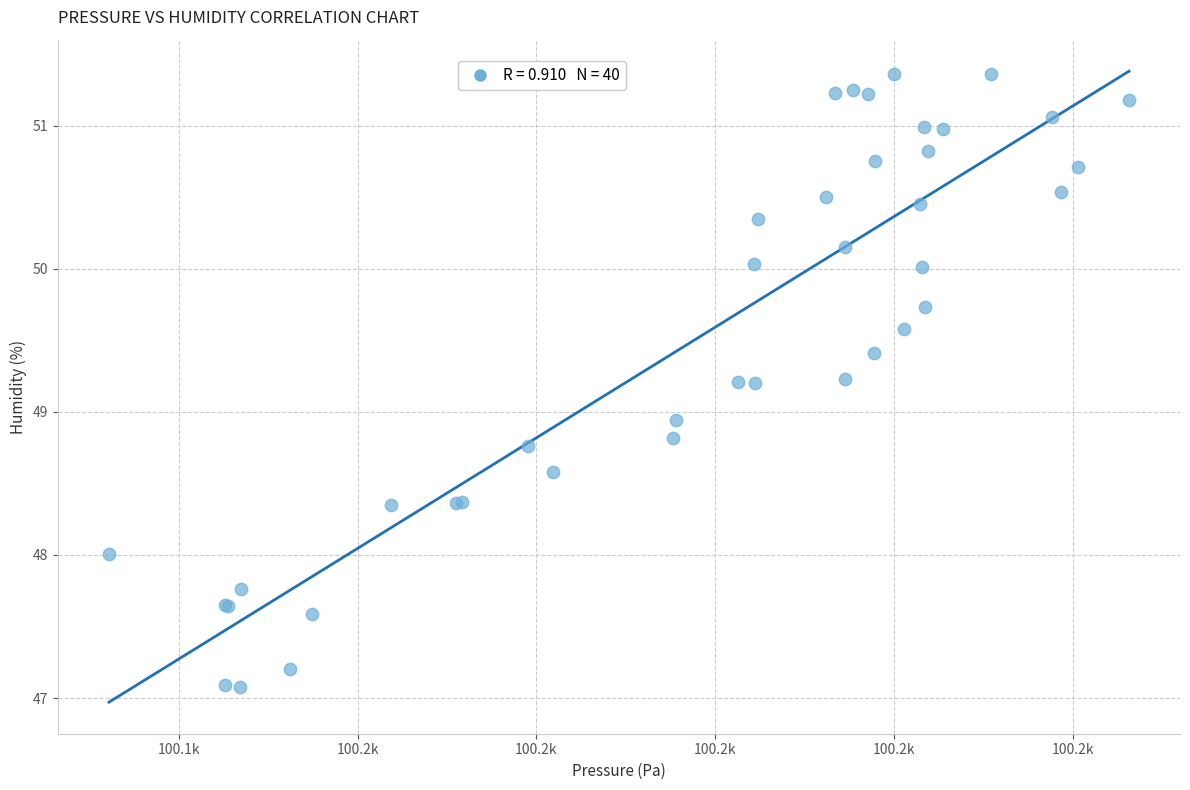

What Y value in the scatter plot is closest to 49?

48.9